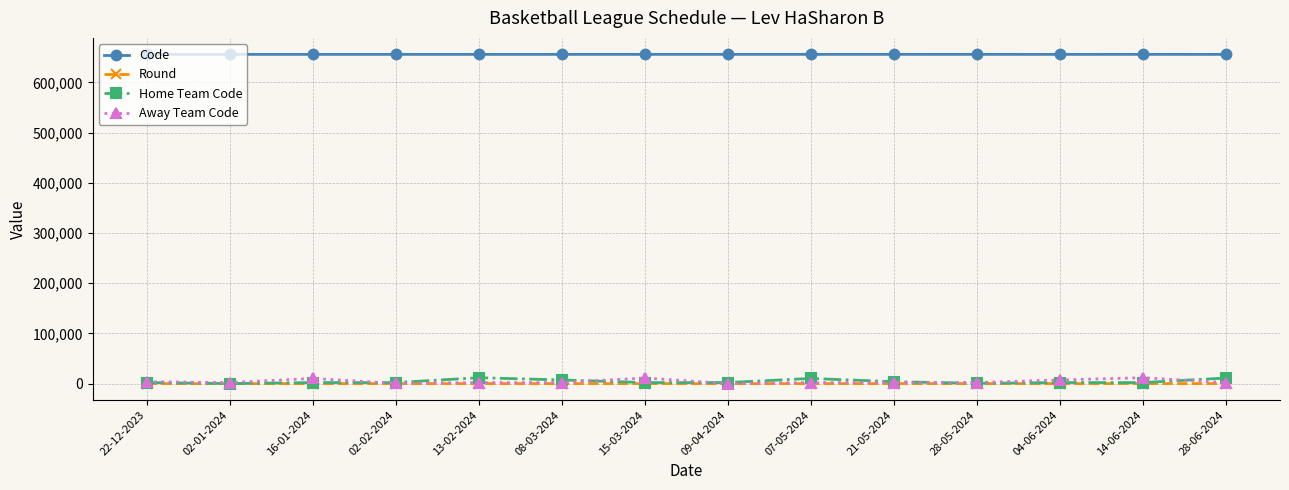

True or false: Round has more than 1 points higher than both neighbors.

True